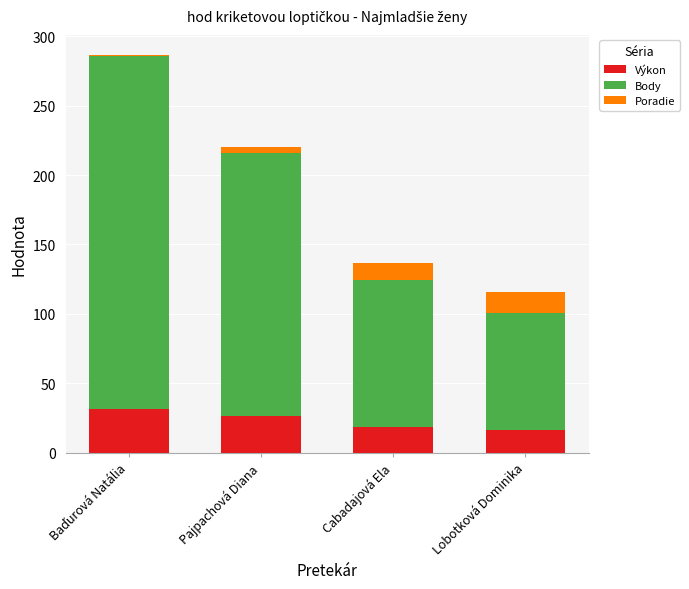

What value does the Výkon series have at Pajpachová Diana?

26.2